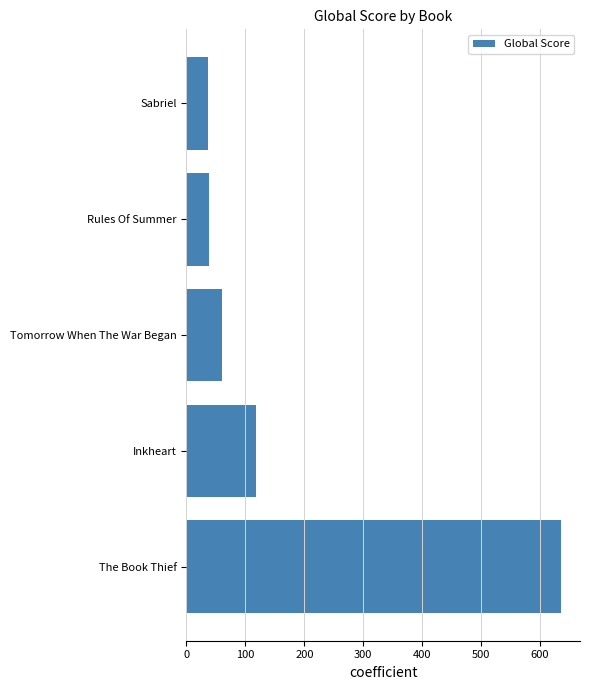

At which label is the value closest to 336?

Inkheart